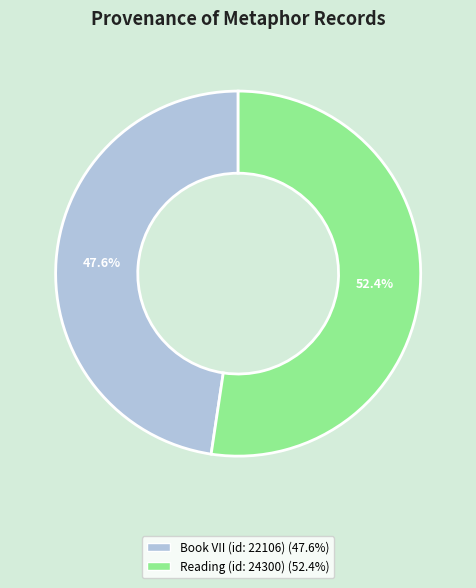

What percentage is the Reading (id: 24300) slice, to the nearest percent?

52%